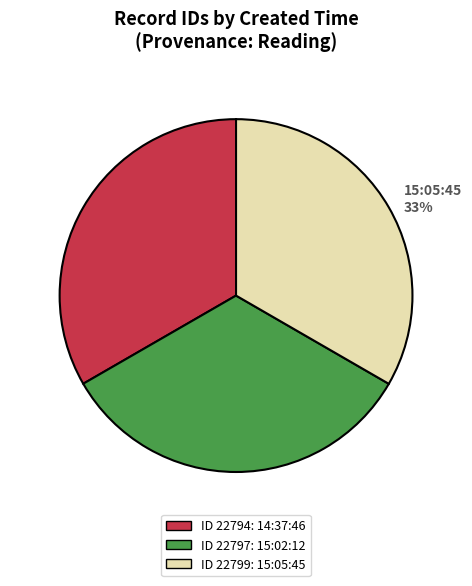

Is it true that 15:05:45 33% is 43% of the pie?

False